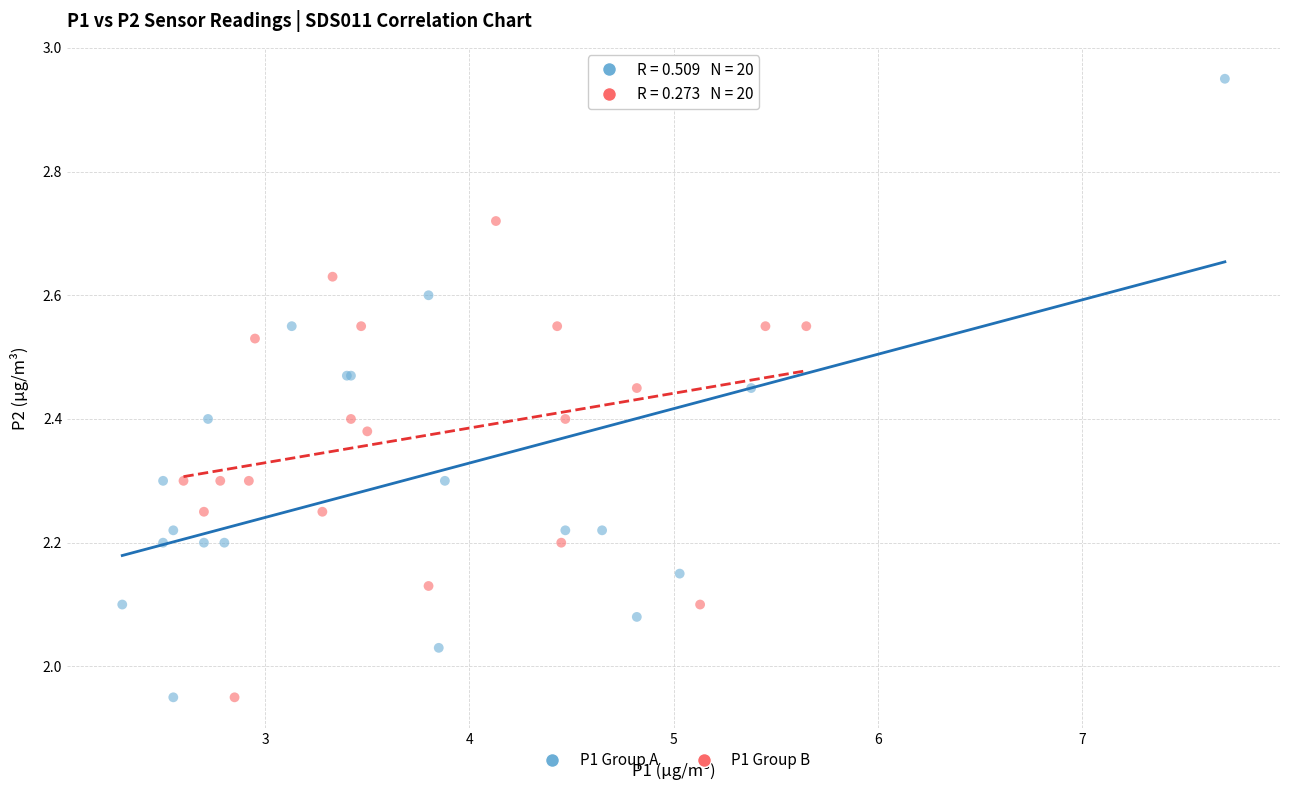

Which series contains the highest Y value?

P1 Group A